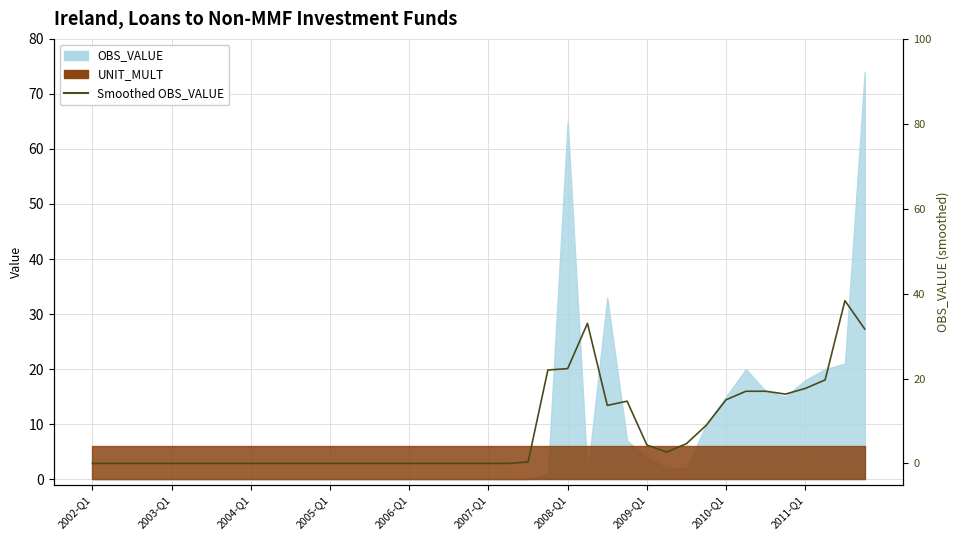

What is the approximate value at 27?

14.7